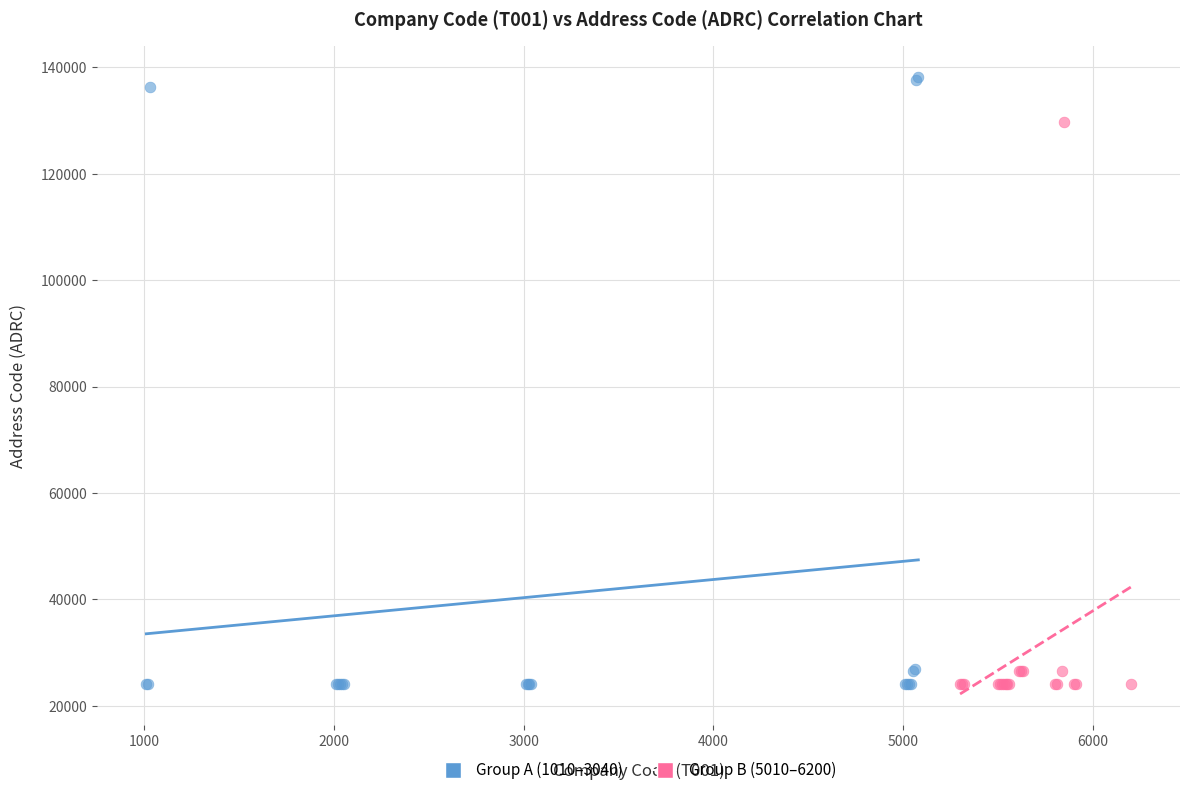

Which series has the largest Y range (max minus min)?

Group A (1010–3040)